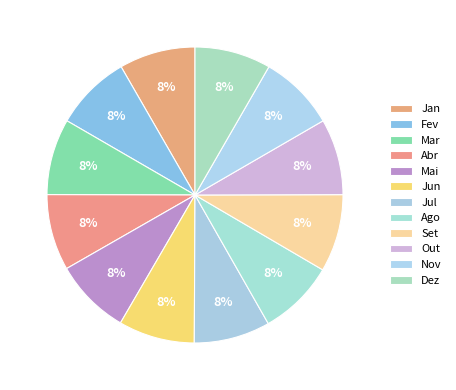

How much of the chart is everything except Nov?

91.7%